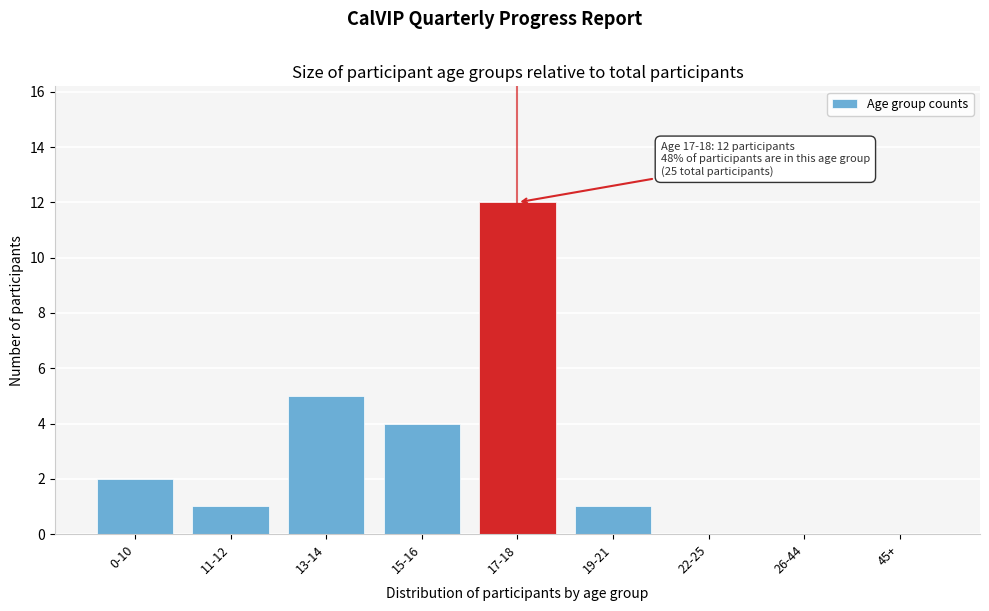

Reading left to right, list all the values displayed in this chart.

0-10=2	11-12=1	13-14=5	15-16=4	17-18=12	19-21=1	22-25=0	26-44=0	45+=0